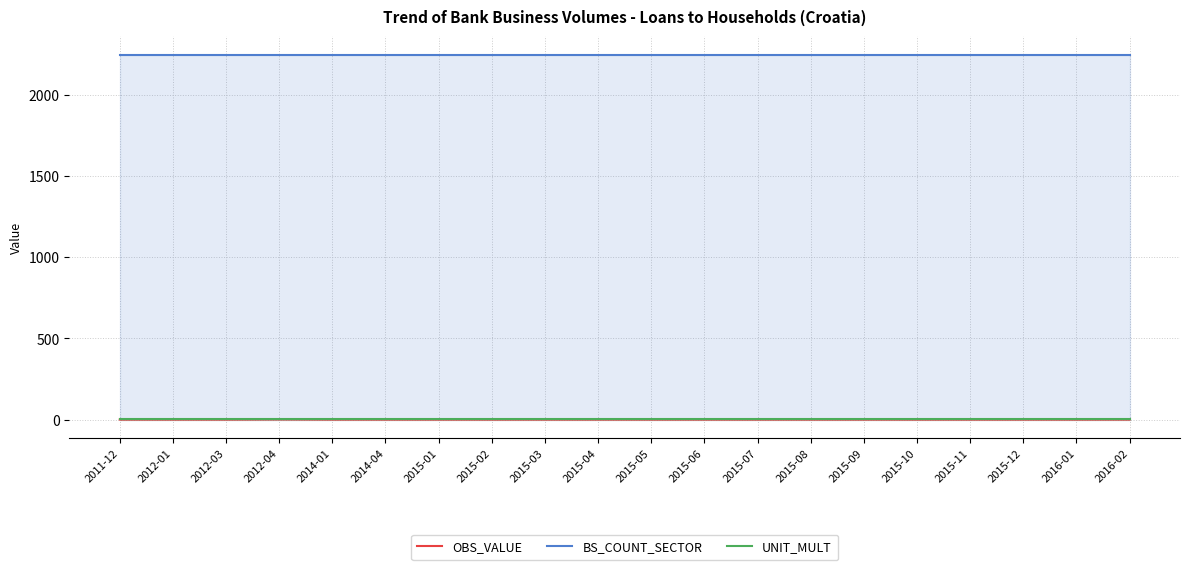

What is the label of the 9th point from the left?

2015-03